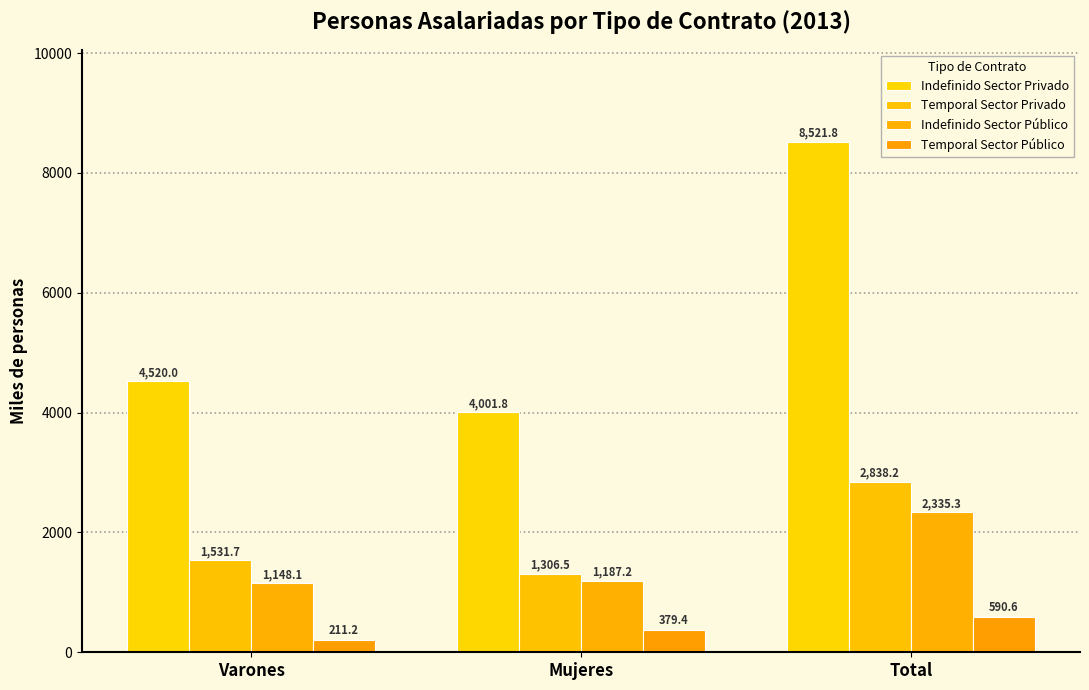

How many values in the Temporal Sector Público series exceed 379?

2